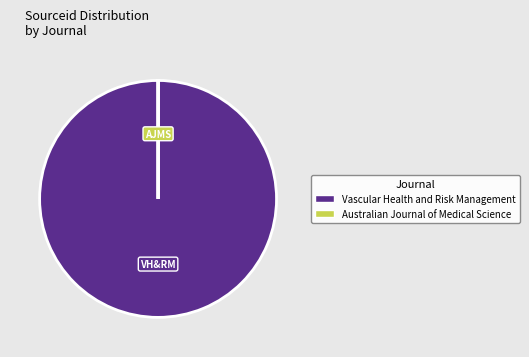

The Vascular Health and Risk Management slice represents 100% of the pie. True or false?

True